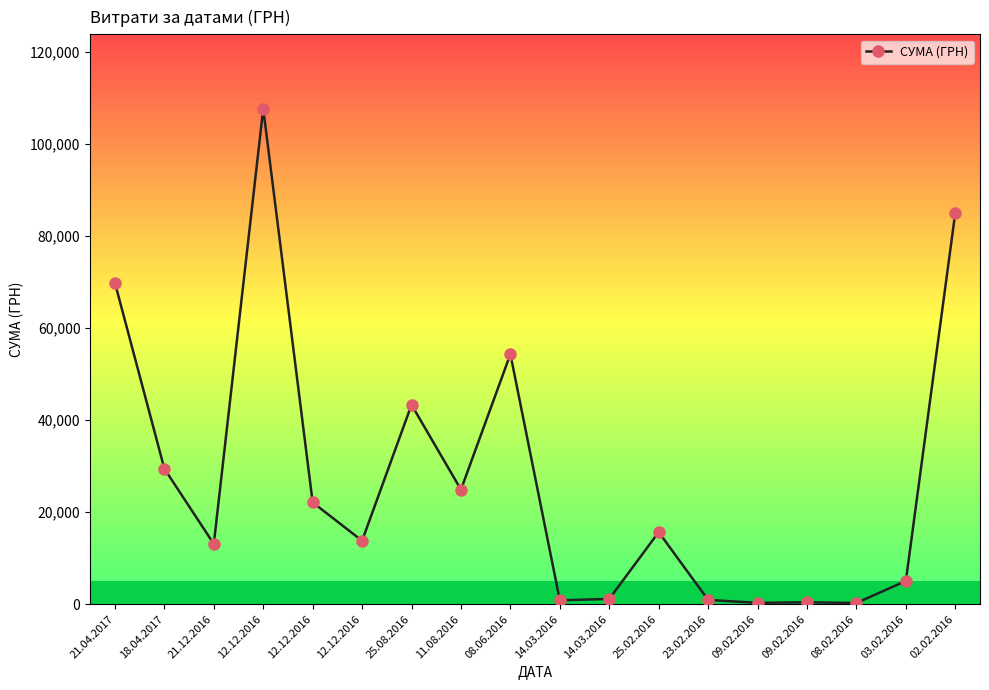

The value at 23.02.2016 is 937.8. True or false?

True